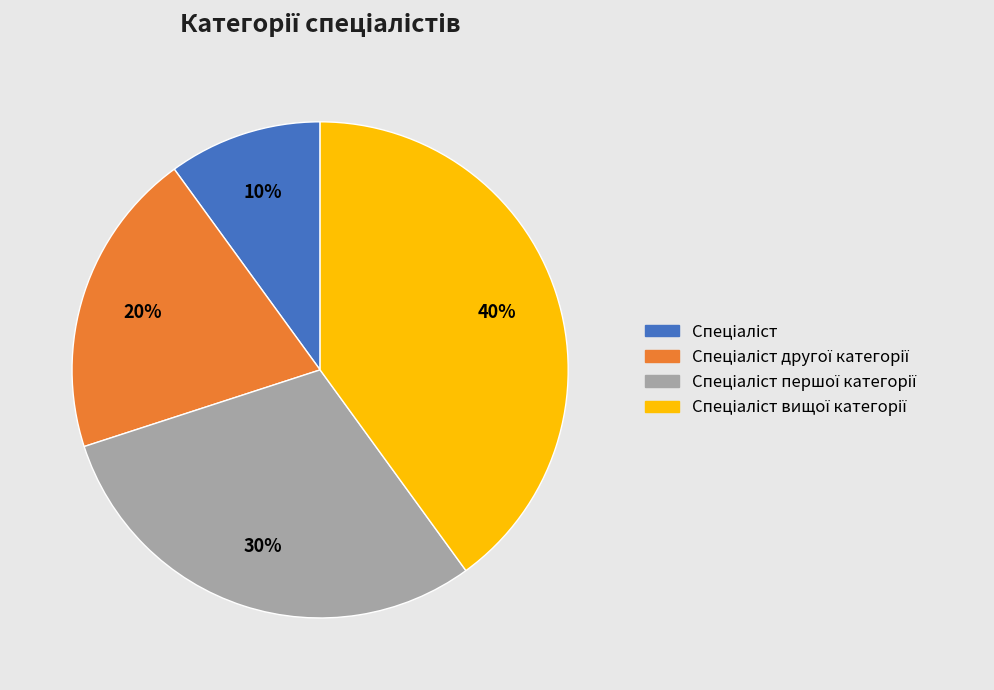

Is there a majority slice in this chart?

No